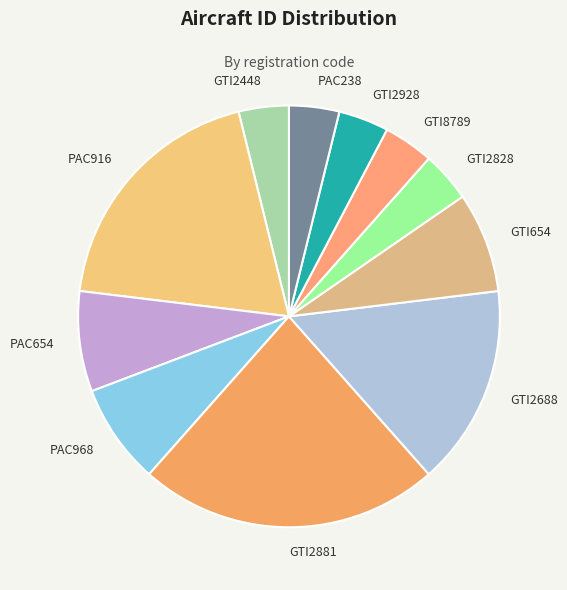

Between PAC968 and PAC916, which is larger?

PAC916